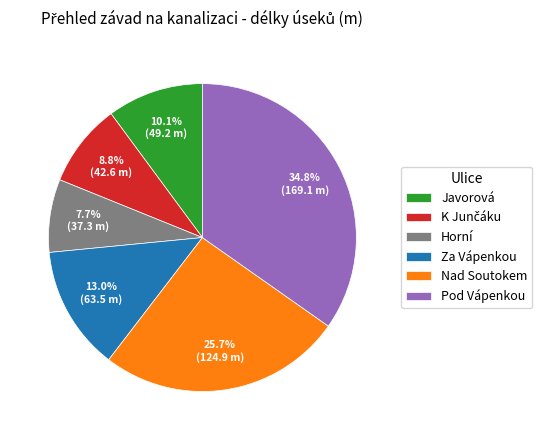

What is the smallest slice in the pie chart?

Horní